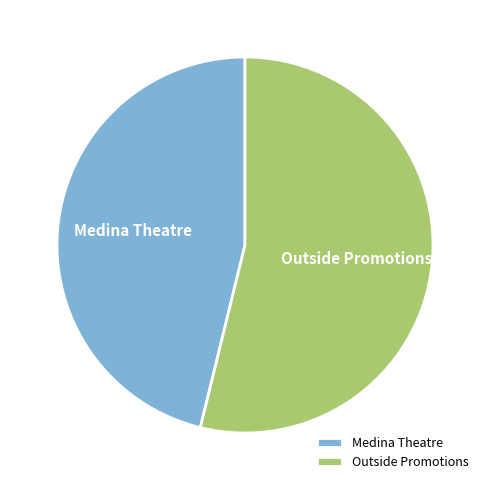

Do Outside Promotions and Medina Theatre together represent more than half of the pie?

Yes